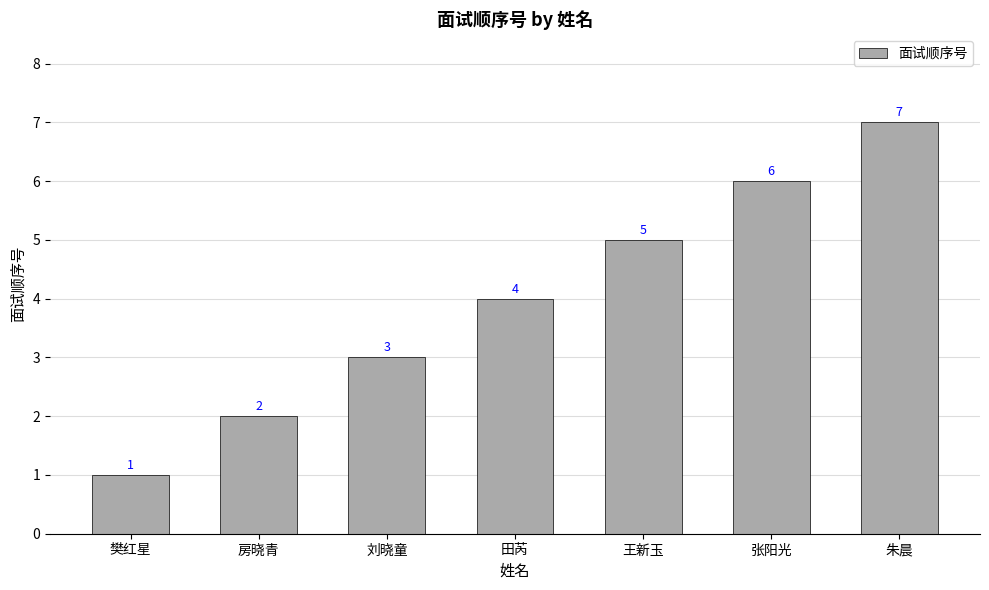

What is the sum of the values at 张阳光 and 田芮?

10